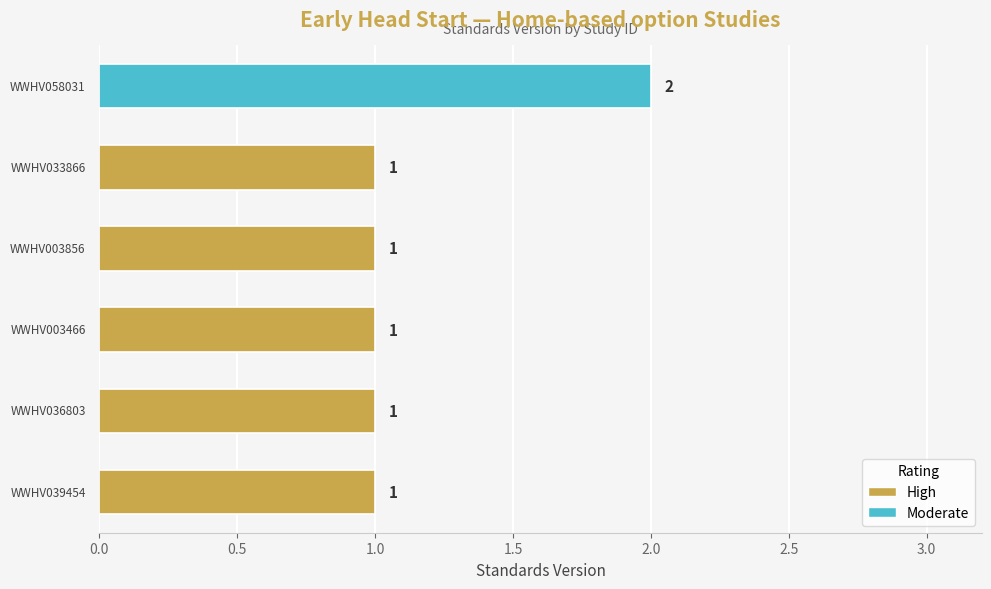

Count the values in the range 1 to 2.

6